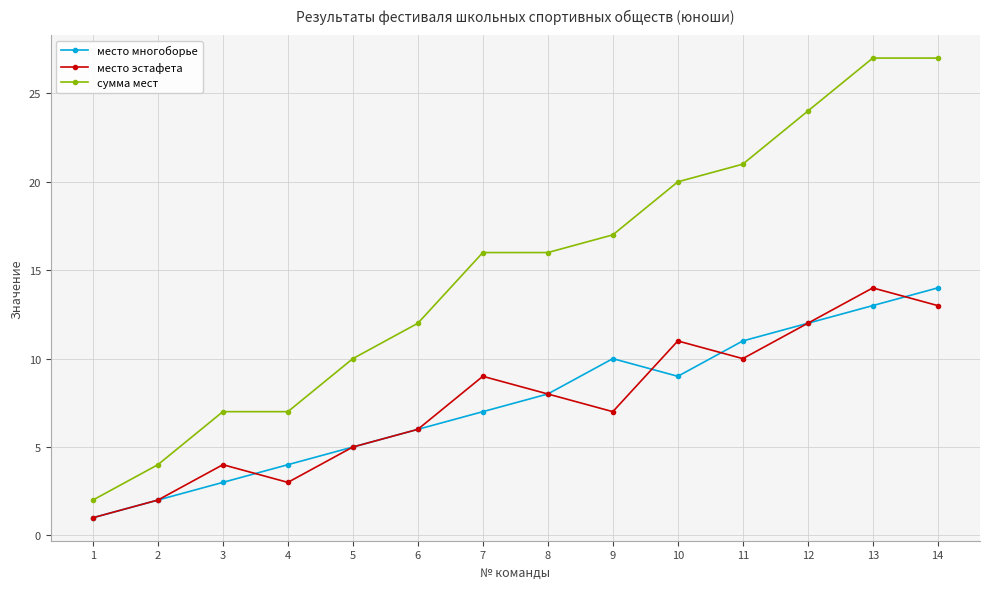

Rank the series at 9 from highest to lowest value.

сумма мест, место многоборье, место эстафета